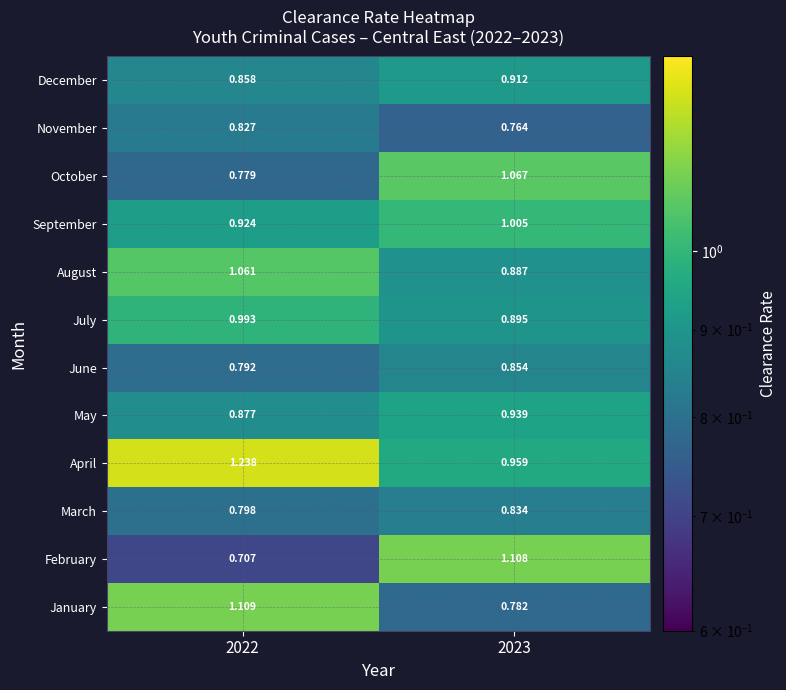

Which series has the largest range (max minus min)?

February